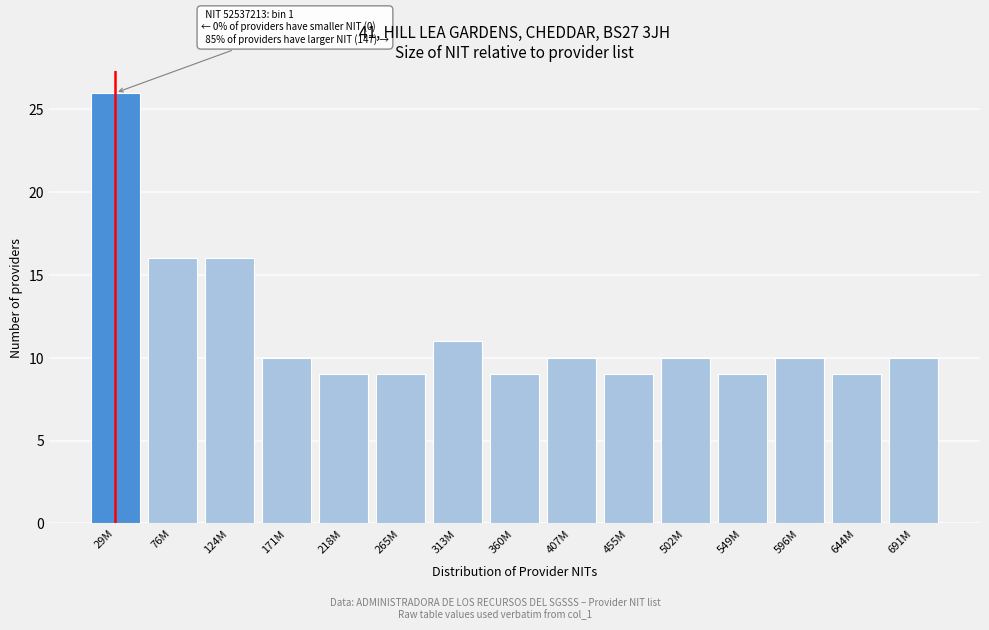

Reading right to left, extract all data points from this chart.

10	9	10	9	10	9	10	9	11	9	9	10	16	16	26